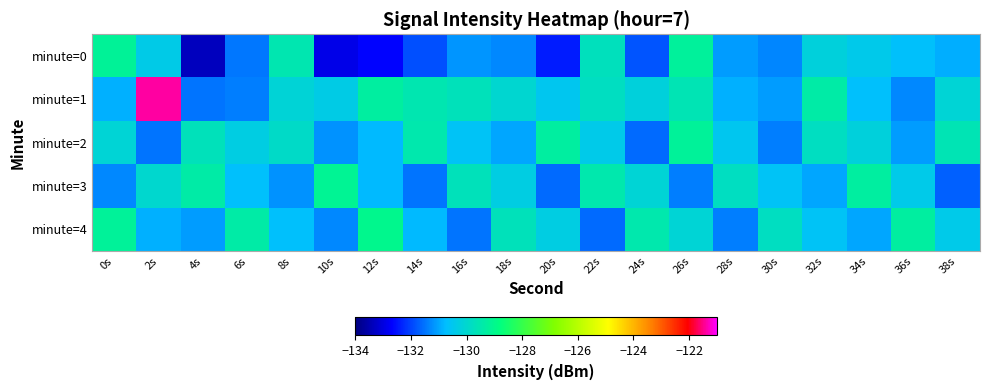

Which series changed the most between 0s and 34s?

minute=3